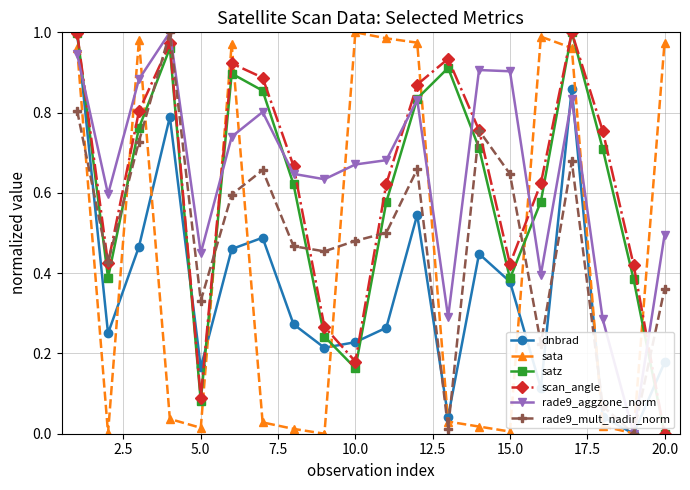

In sata, how many points are lower than both neighbors (excluding endpoints)?

5